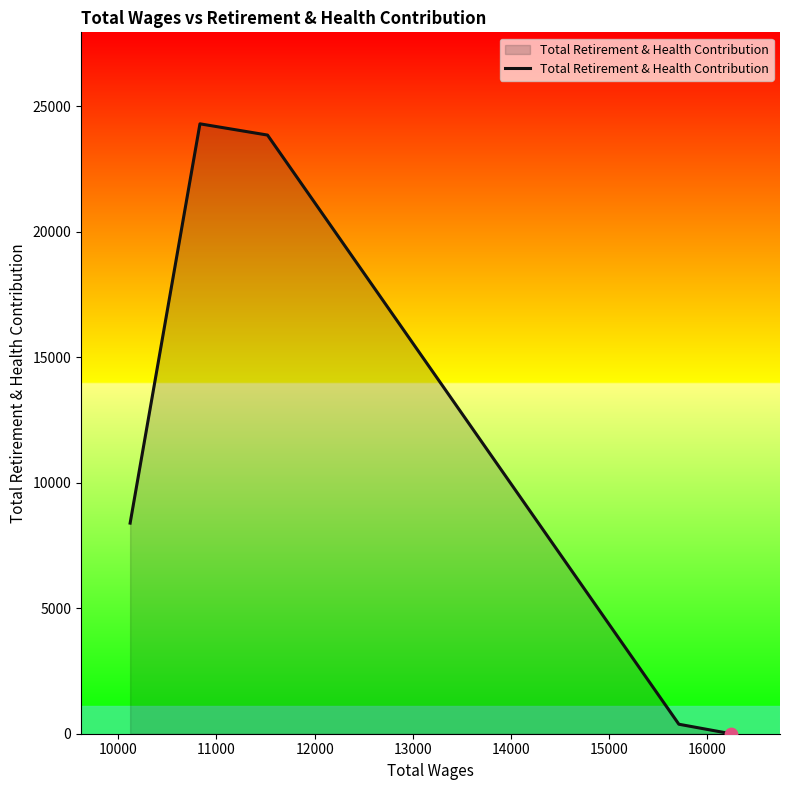

What is the sum of all values?

56914